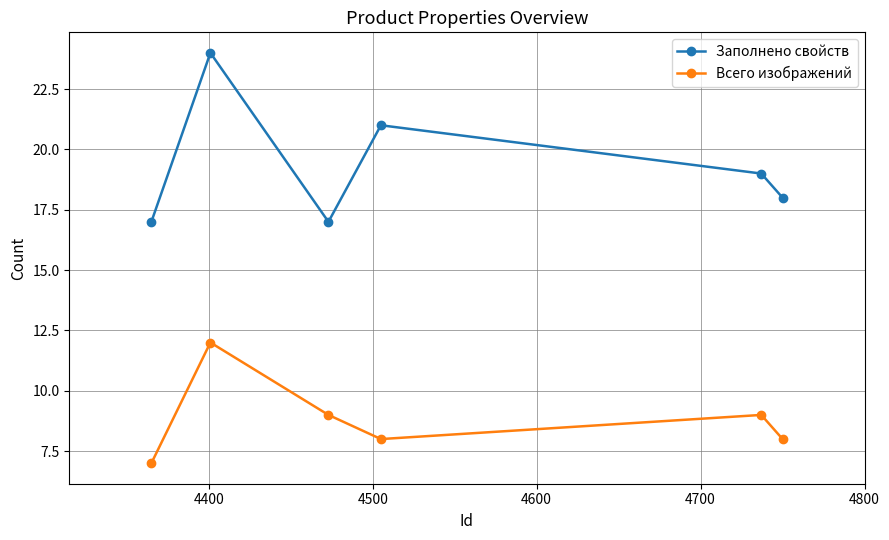

What is the difference between the maximum and minimum values in the Всего изображений series?

5